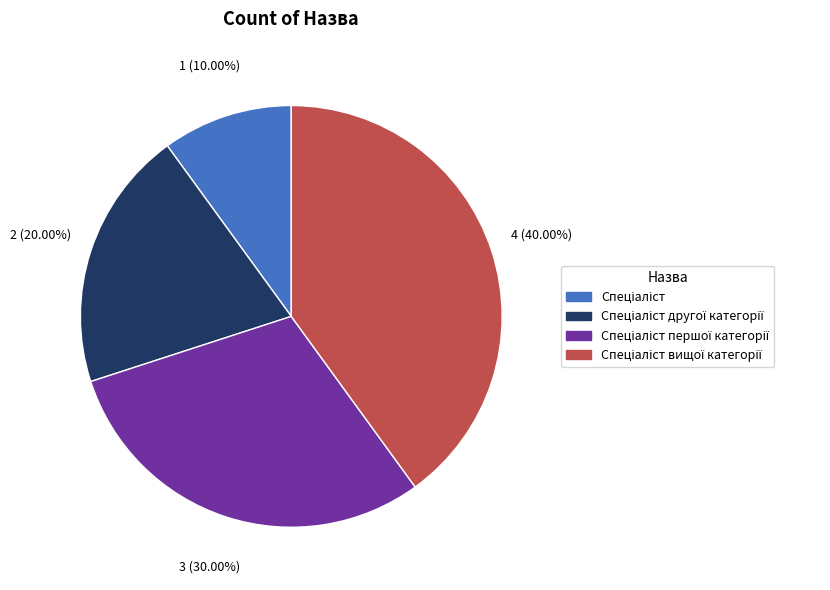

Is there any slice that represents more than half of the pie?

No